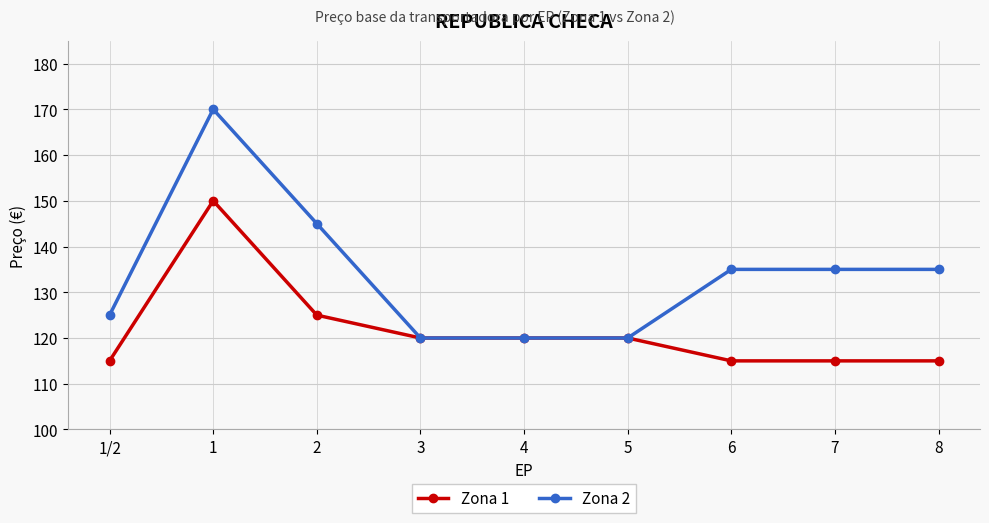

What value does the Zona 2 series have at 6?

135